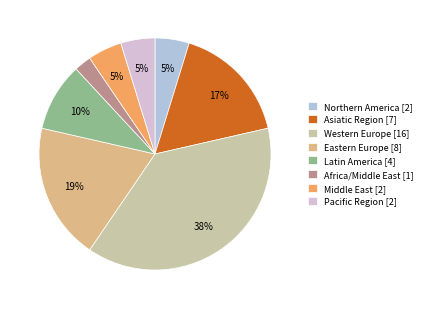

Is it true that Eastern Europe is 19% of the pie?

True